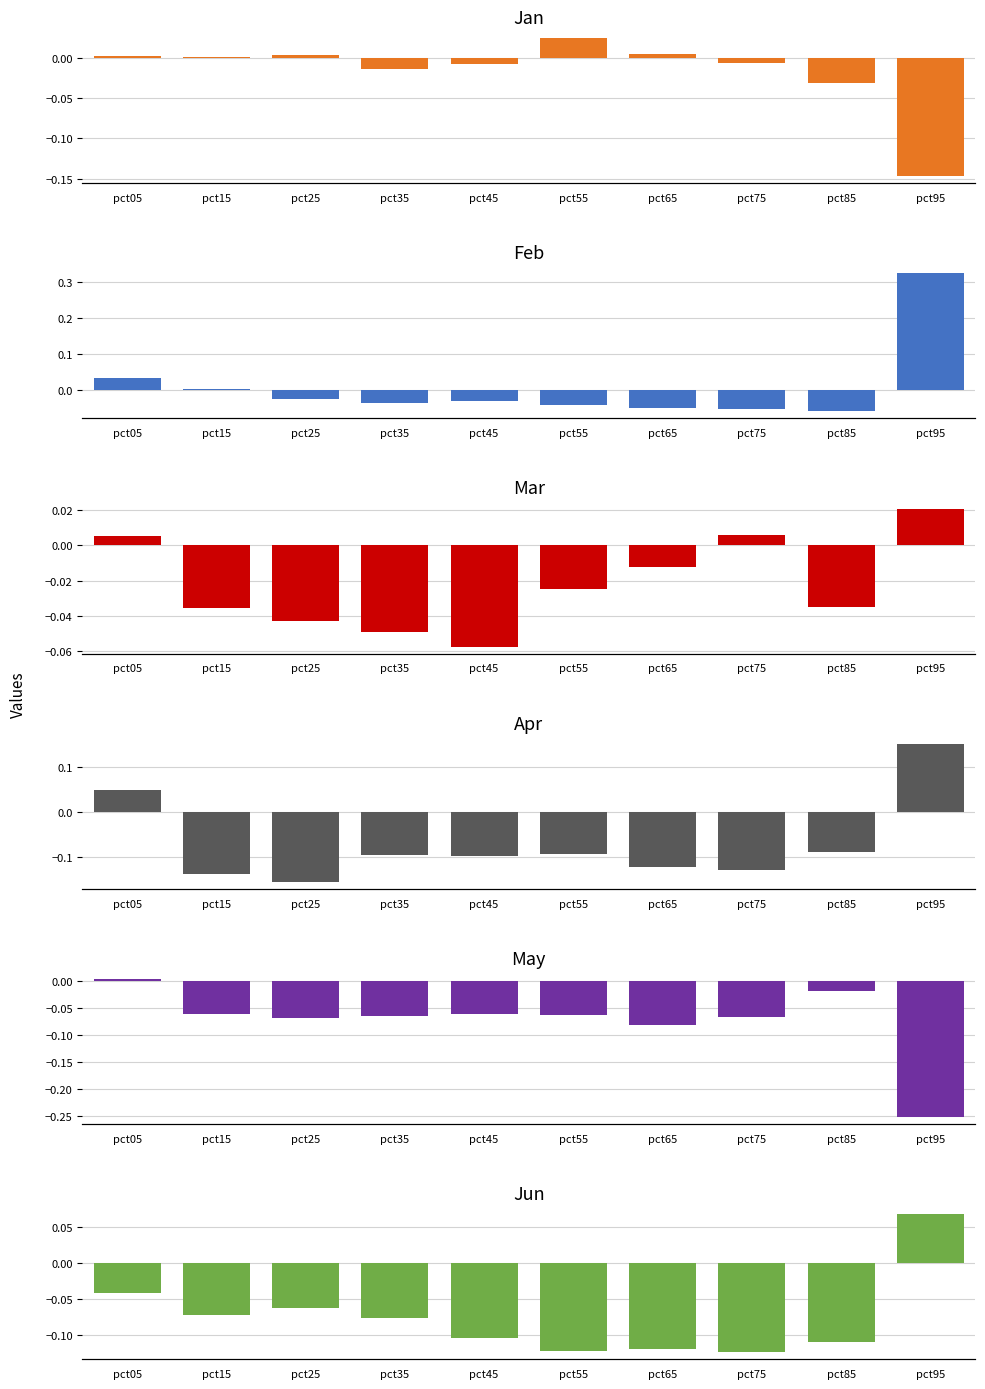

What is the spread (max minus min) of values at pct95?

0.6